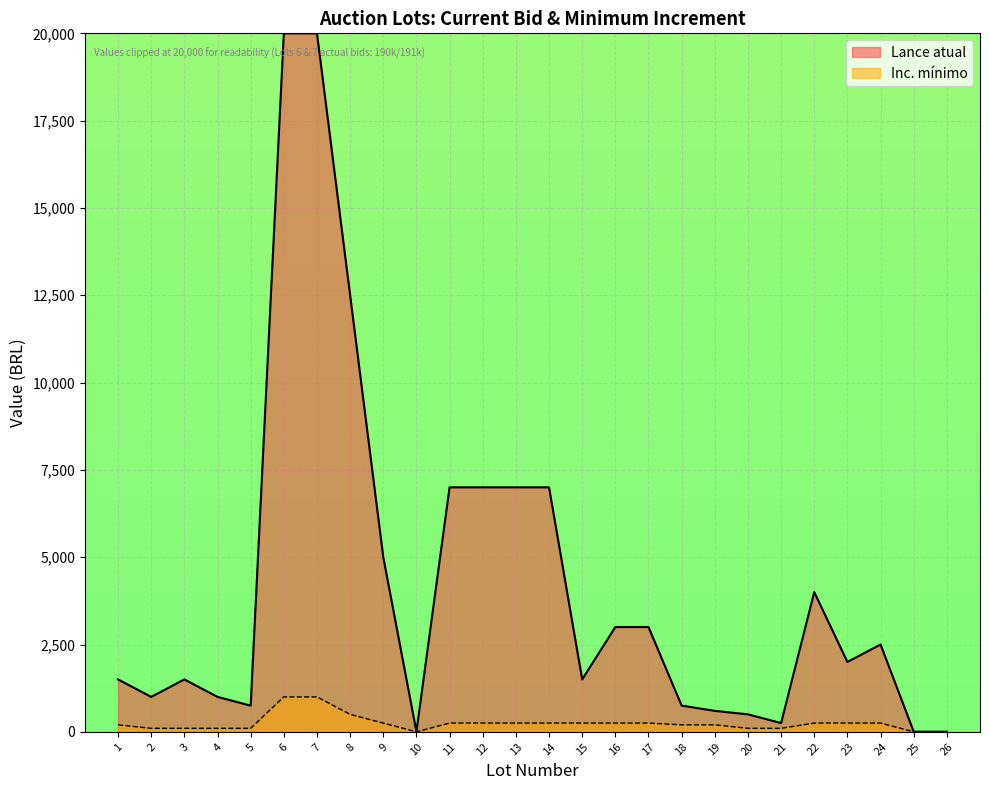

What is the value of the 25th point from the left?

0.2